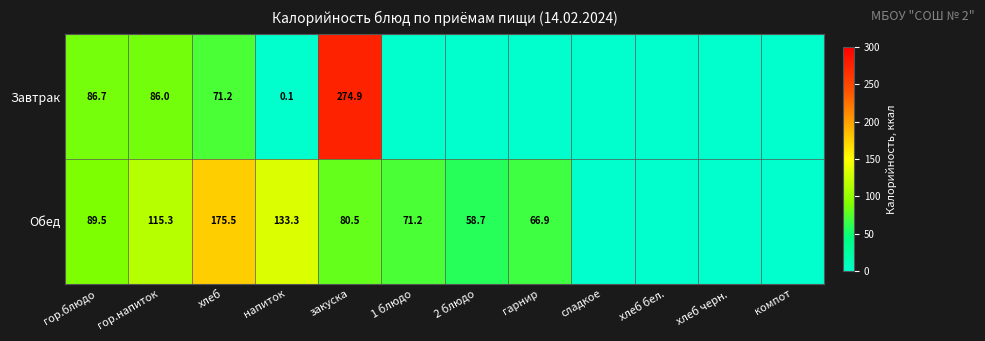

What is the spread (max minus min) of values at хлеб?

104.3